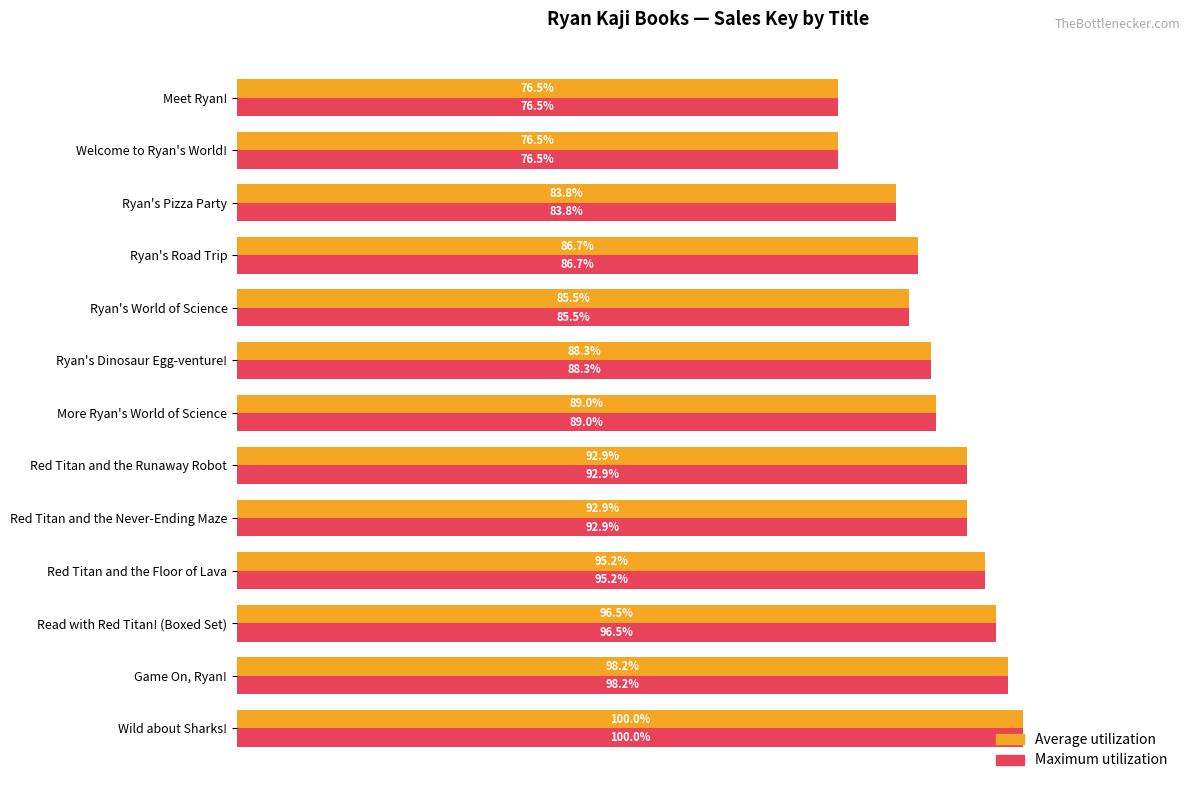

At which label is Maximum utilization closest to 88?

Ryan's Dinosaur Egg-venture!